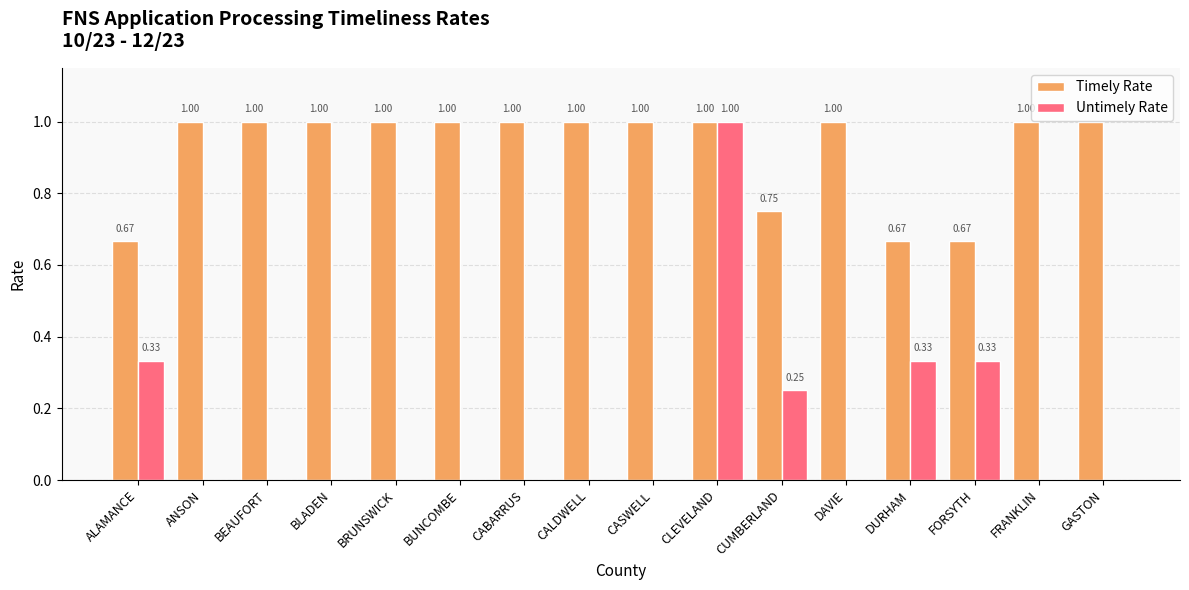

What is the total value across all series at DURHAM?

1.0